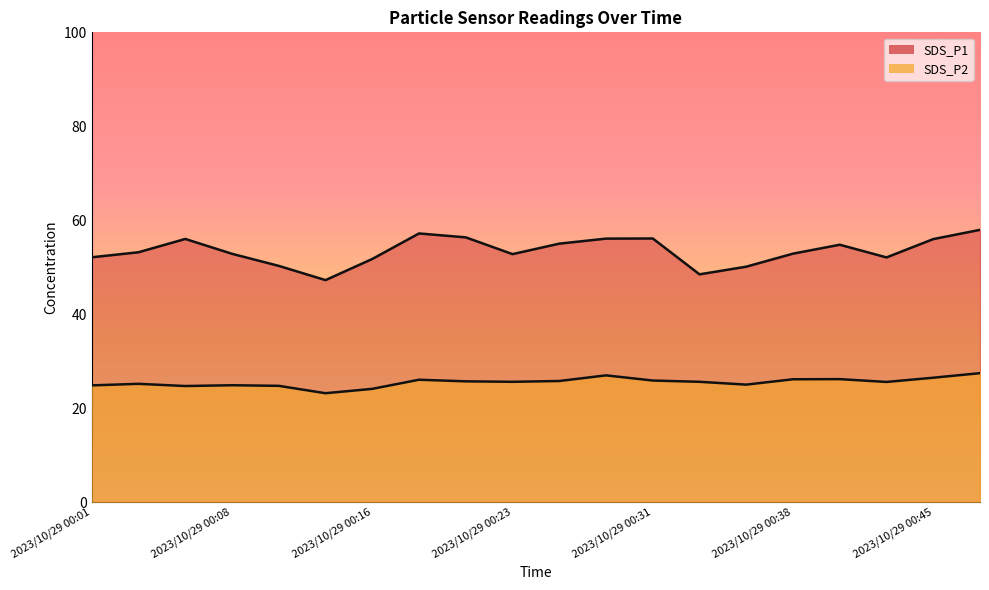

How many lines are shown in the chart?

2